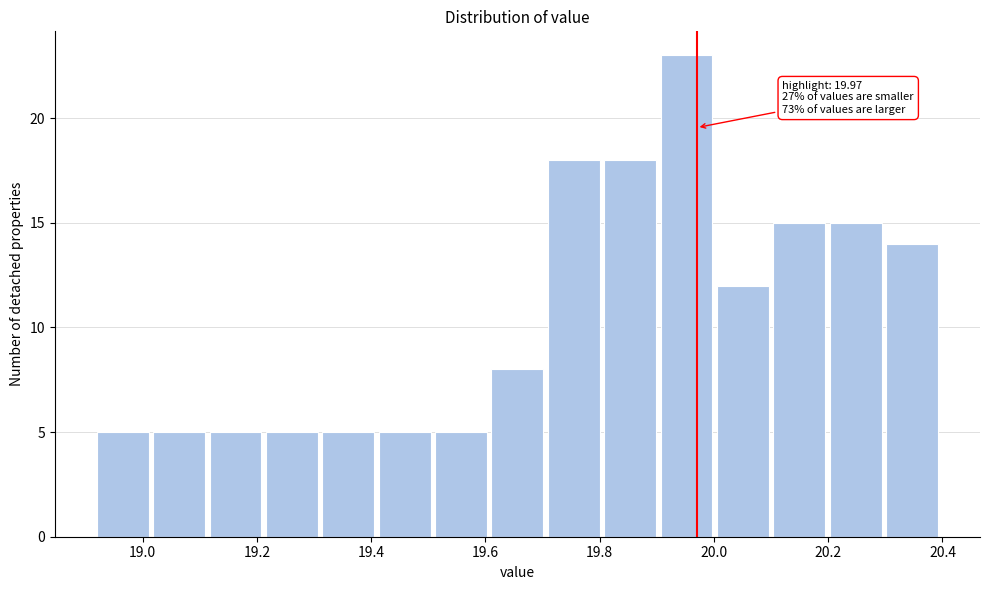

Over which range of the x-axis is the bar tallest?

19.90 to 20.00